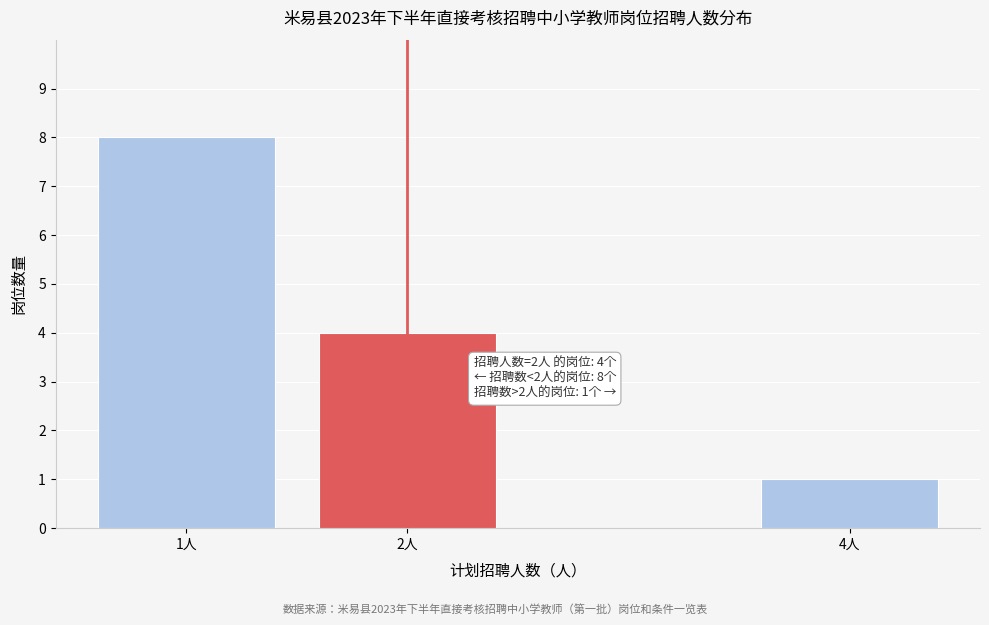

Reading left to right, extract all data points from this chart.

8	4	1